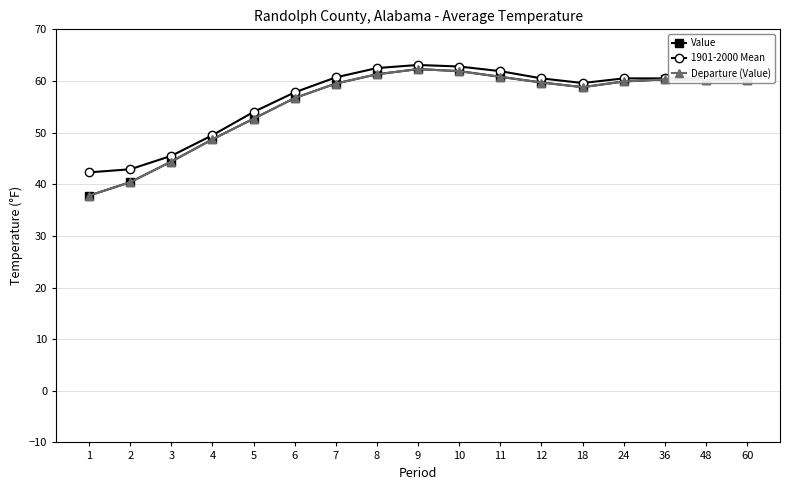

Does the chart have visible grid lines?

Yes